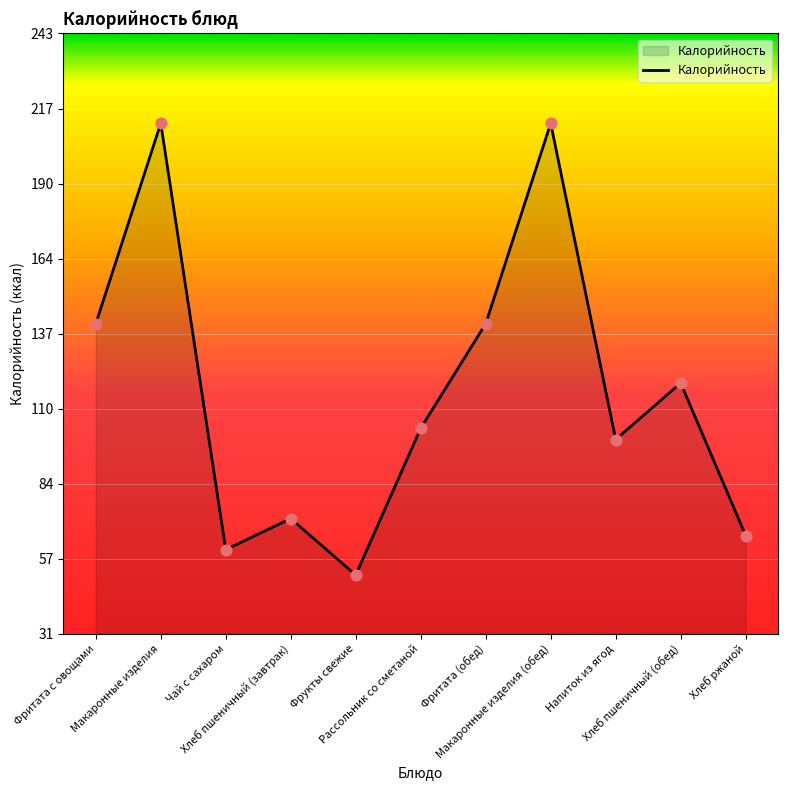

Which has a higher value, Макаронные изделия (обед) or Чай с сахаром?

Макаронные изделия (обед)